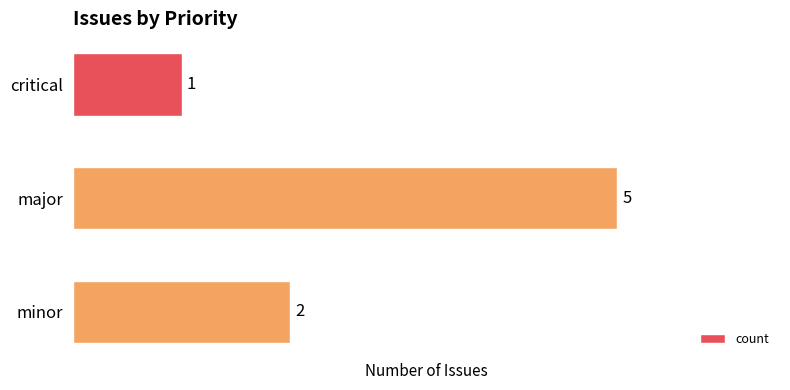

What is the average value?

3